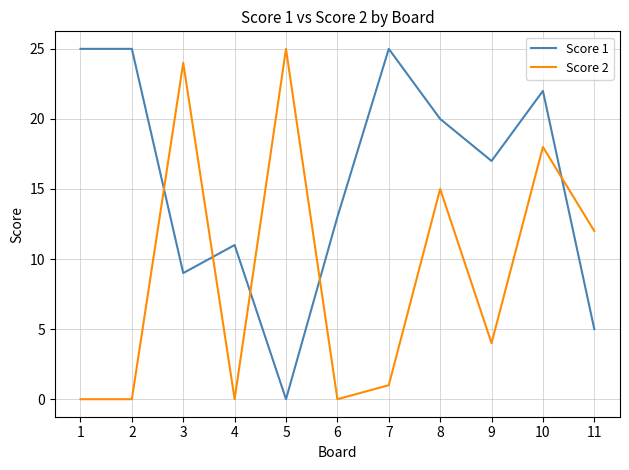

Between 5 and 10, which series saw the biggest shift?

Score 1